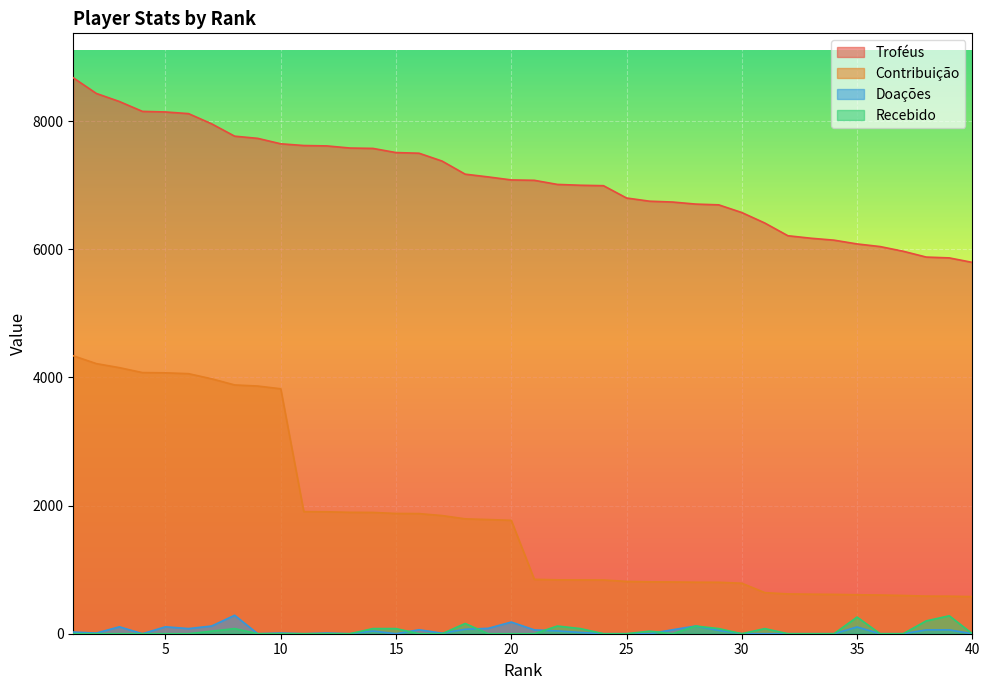

How many lines are shown in the chart?

4